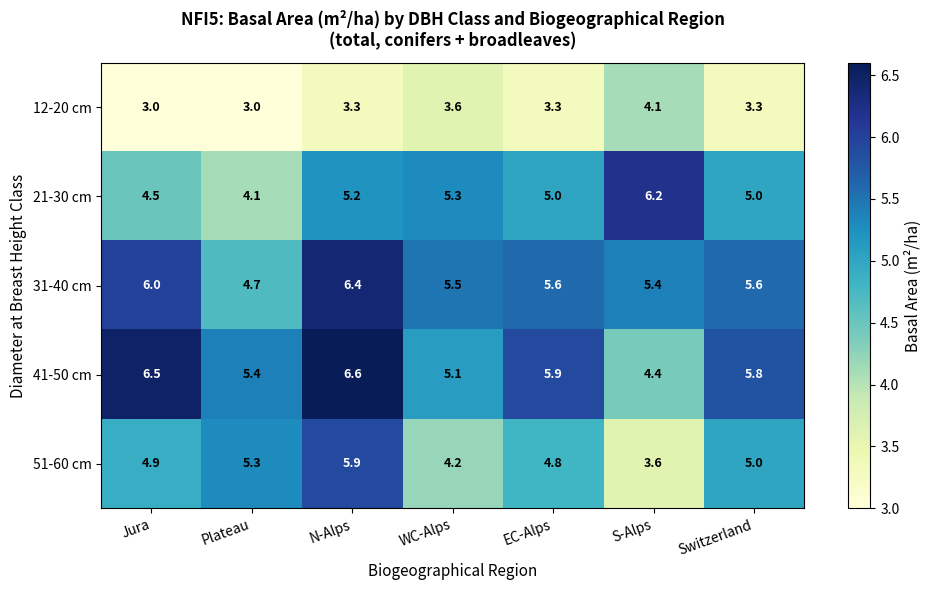

What is the difference between the highest and lowest values at Jura?

3.5